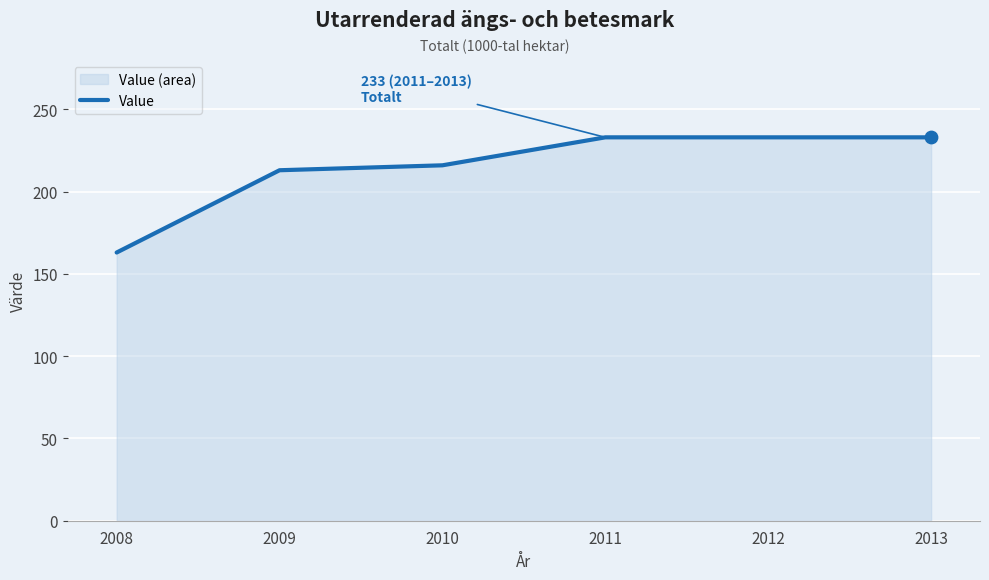

What is the change in value from 2010 to 2011?

+17